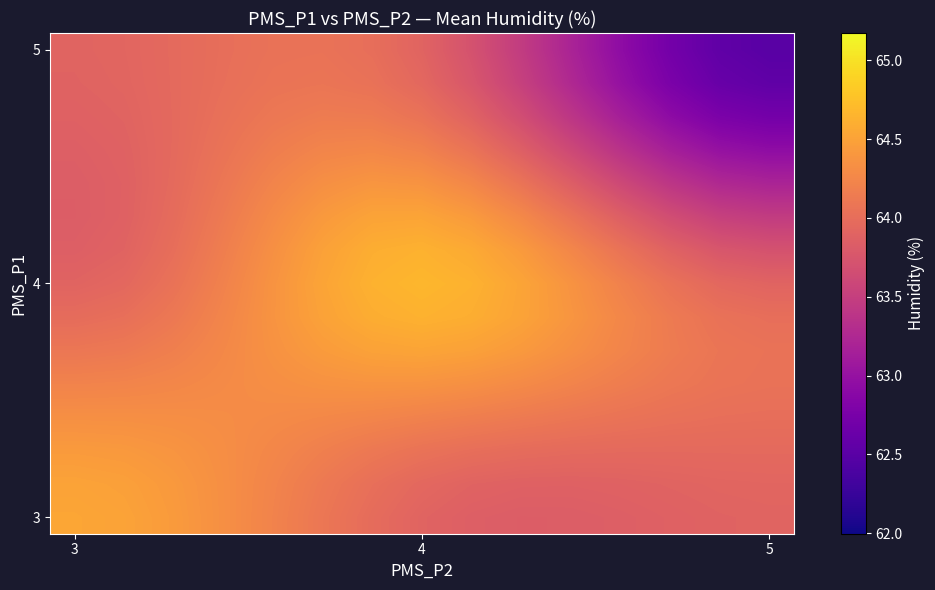

What is the greatest value displayed?

64.7